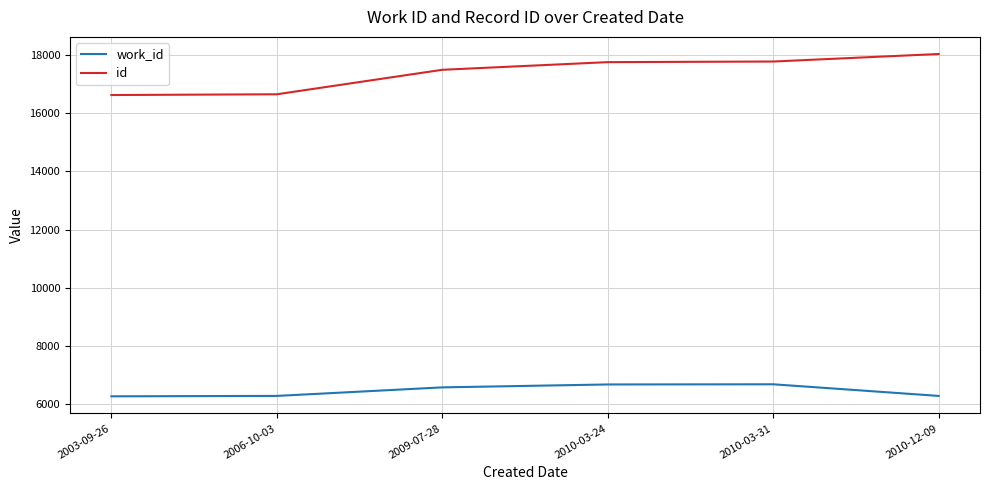

True or false: id and work_id cross at least once.

False